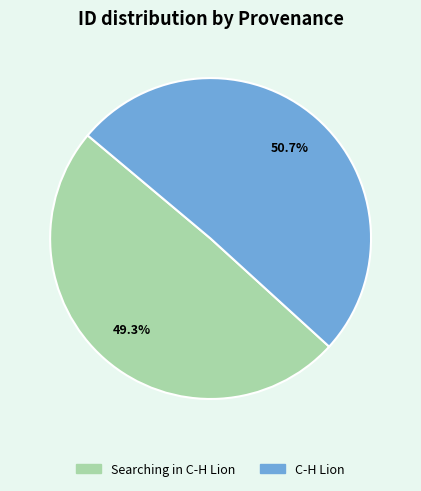

To the nearest percent, what is the average slice percentage?

50%